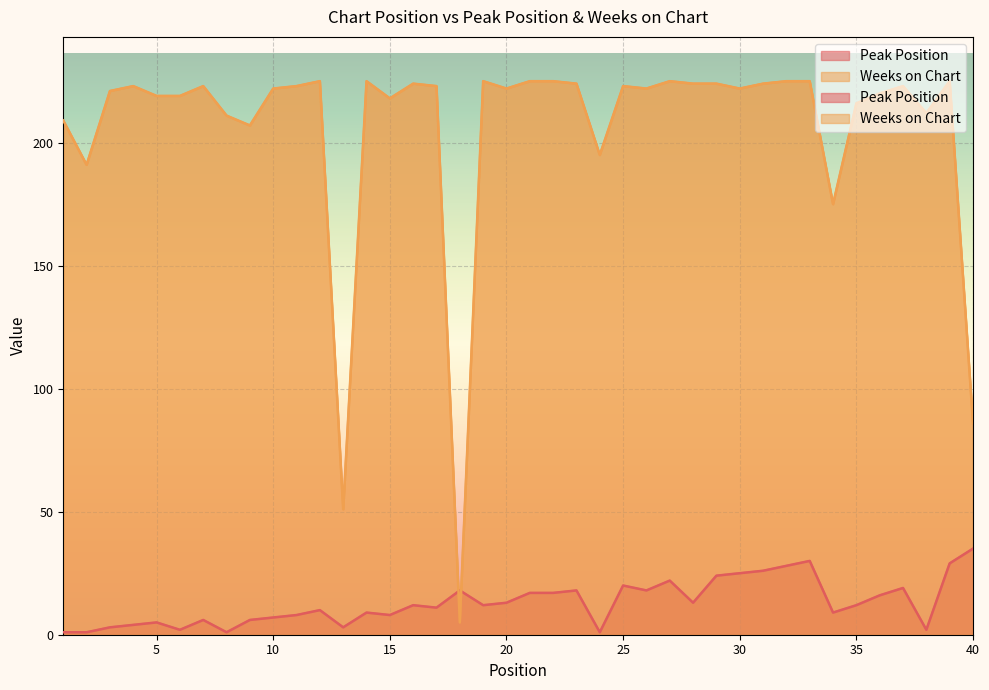

Reading right to left, what are all the values shown in this chart?

Peak Position: 35	29	2	19	16	12	9	30	28	26	25	24	13	22	18	20	1	18	17	17	13	12	18	11	12	8	9	3	10	8	7	6	1	6	2	5	4	3	1	1
Weeks on Chart: 86	225	212	223	220	216	175	225	225	224	222	224	224	225	222	223	195	224	225	225	222	225	5	223	224	218	225	51	225	223	222	207	211	223	219	219	223	221	191	209